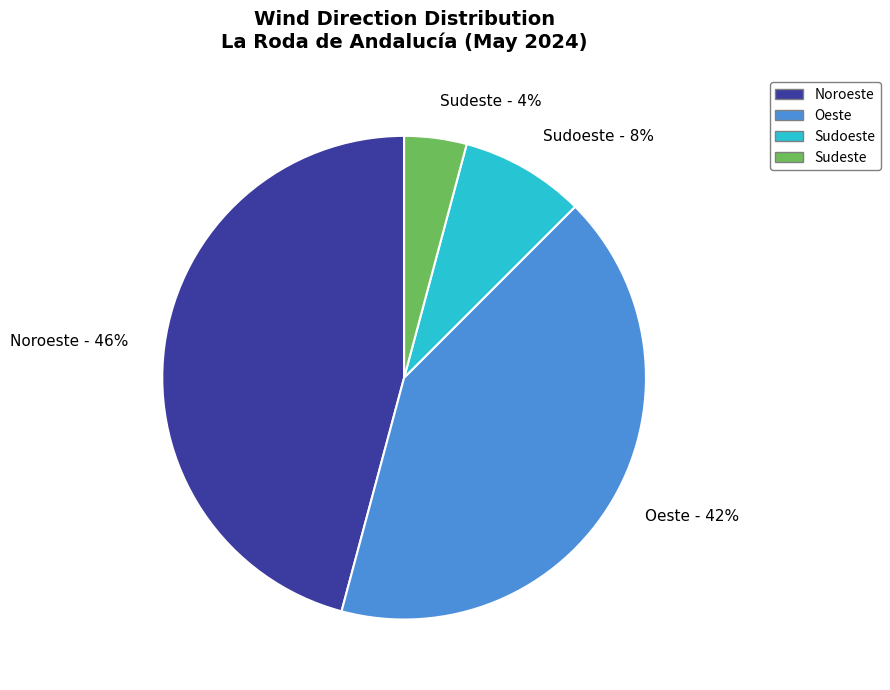

To the nearest percent, what is the difference between the largest and smallest slice percentages?

42%